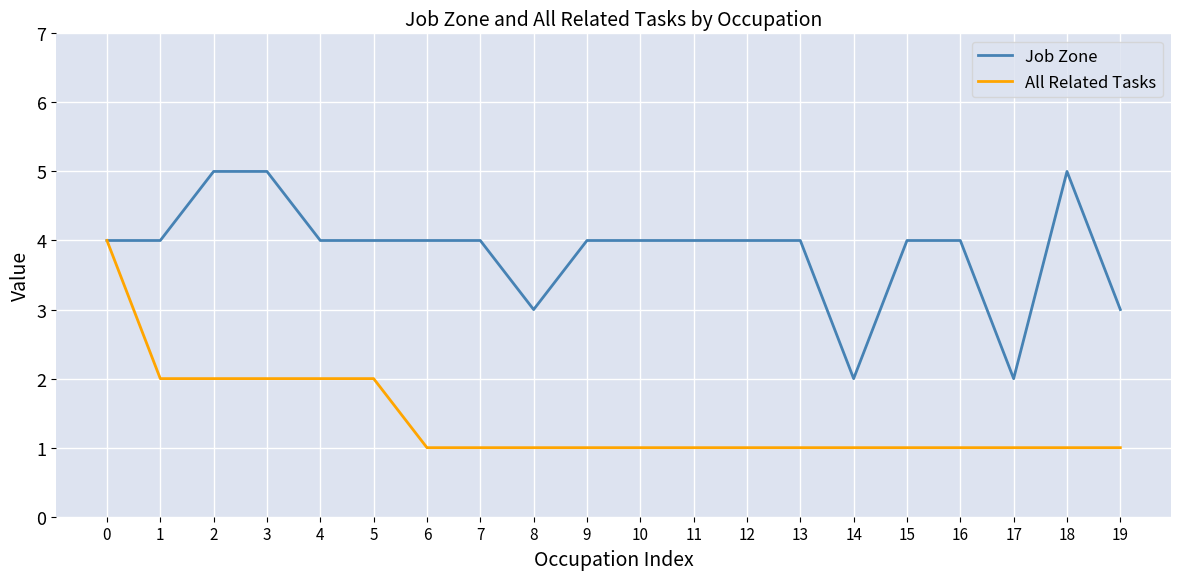

What value does the Job Zone series have at 16?

4